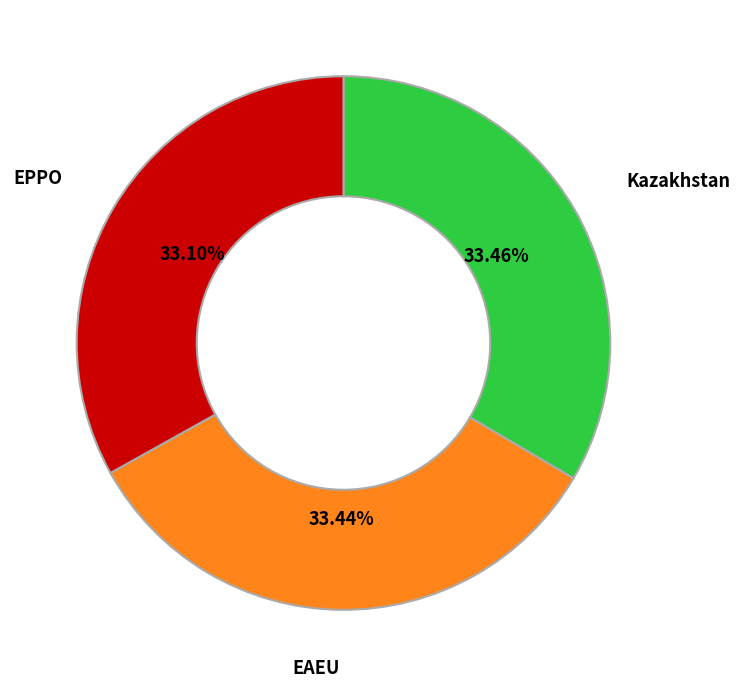

Does EPPO account for over 50% of the chart?

No